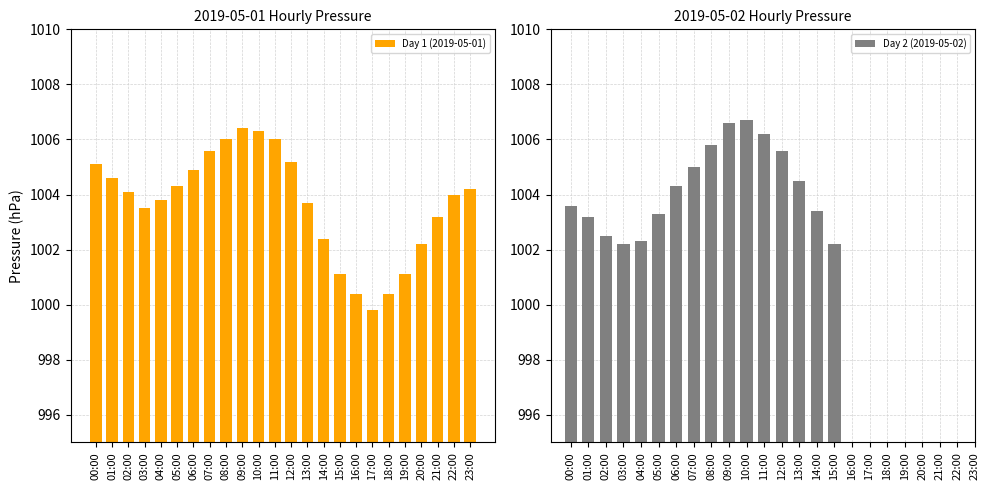

Between 15:00 and 14:00, which is larger?

14:00